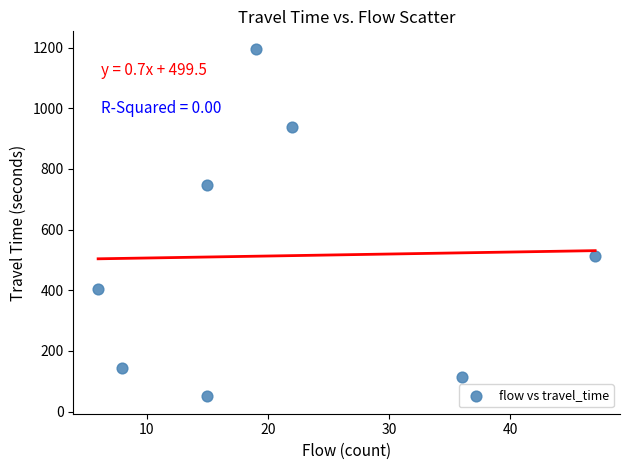

What is the average X value?

21